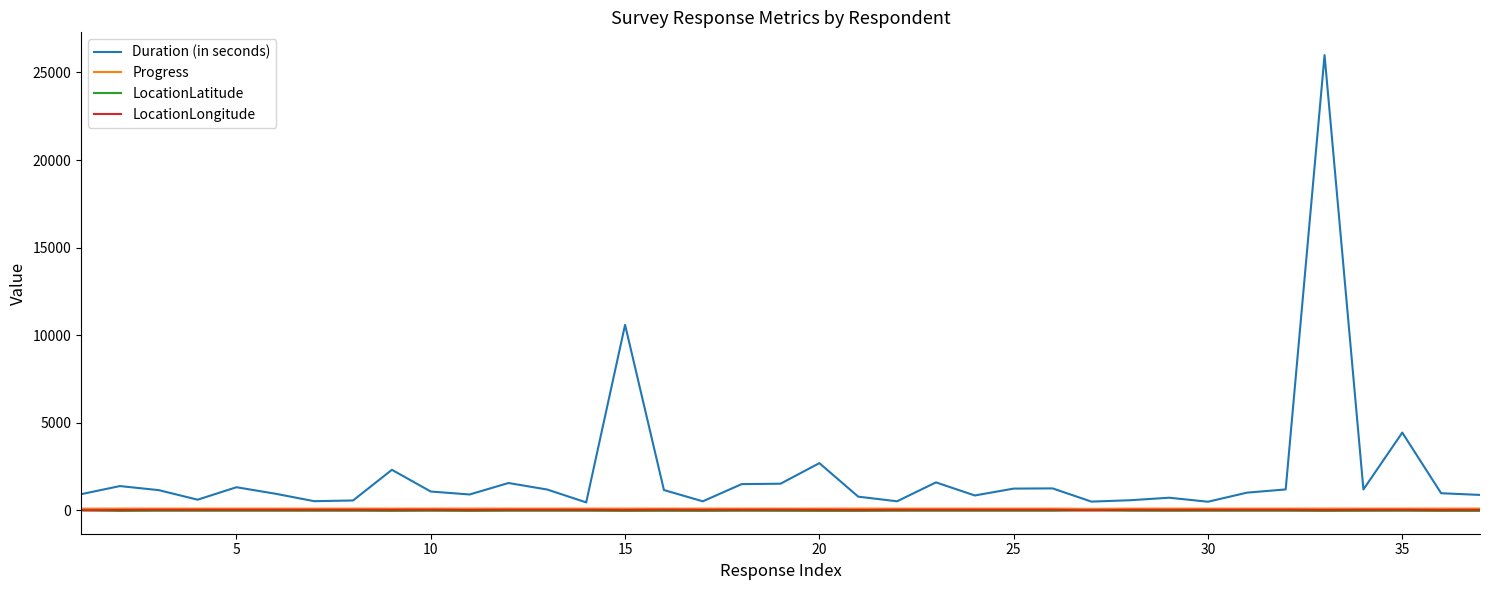

What is the difference between the maximum and minimum values in the Duration (in seconds) series?

25535.0